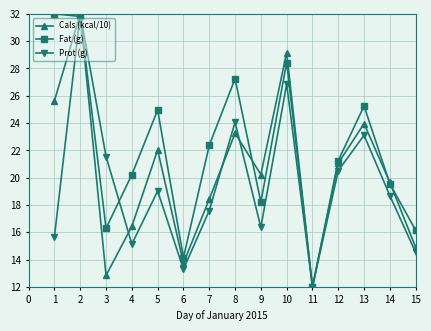

How many lines are shown in the chart?

3